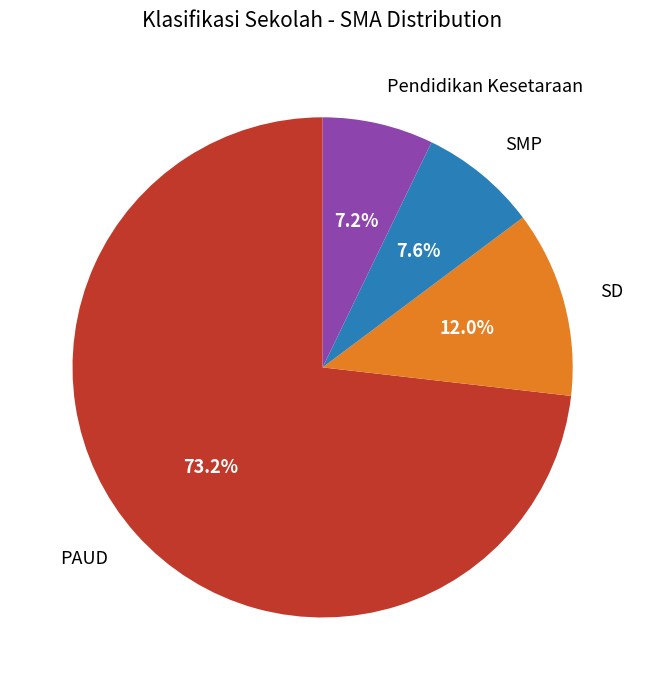

What portion of the pie excludes PAUD?

26.8%